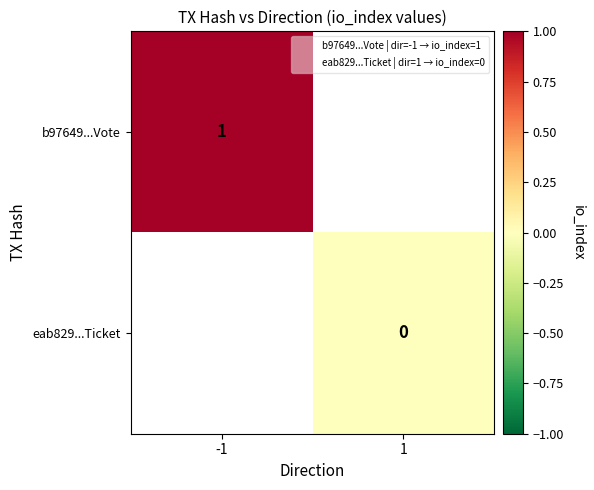

At how many categories does at least one series exceed 0?

1